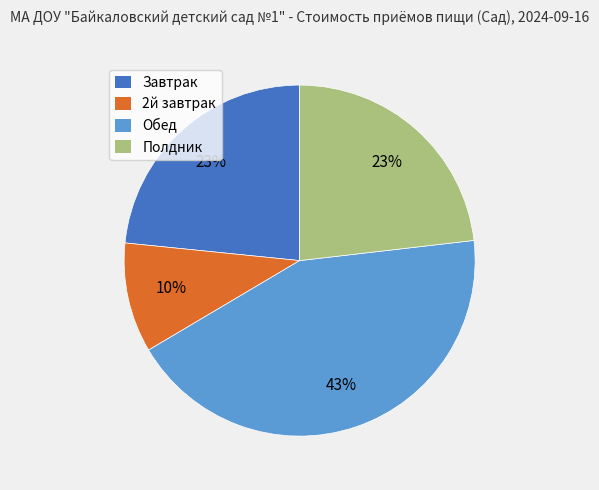

What is the largest slice in the pie chart?

Обед